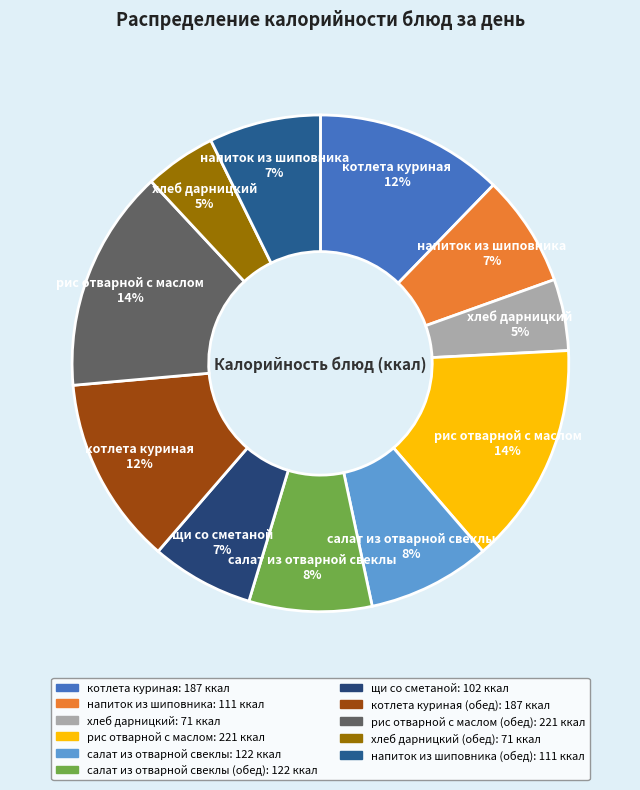

How many slices are in this pie chart?

11